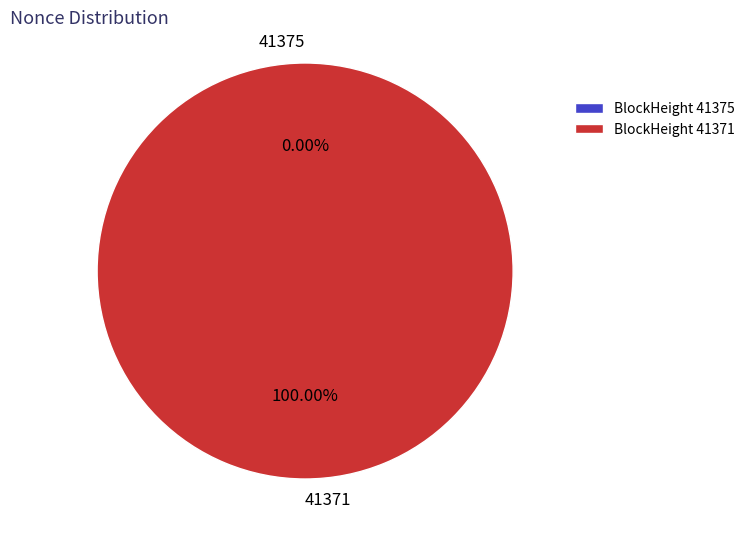

The 41375 slice represents 7% of the pie. True or false?

False